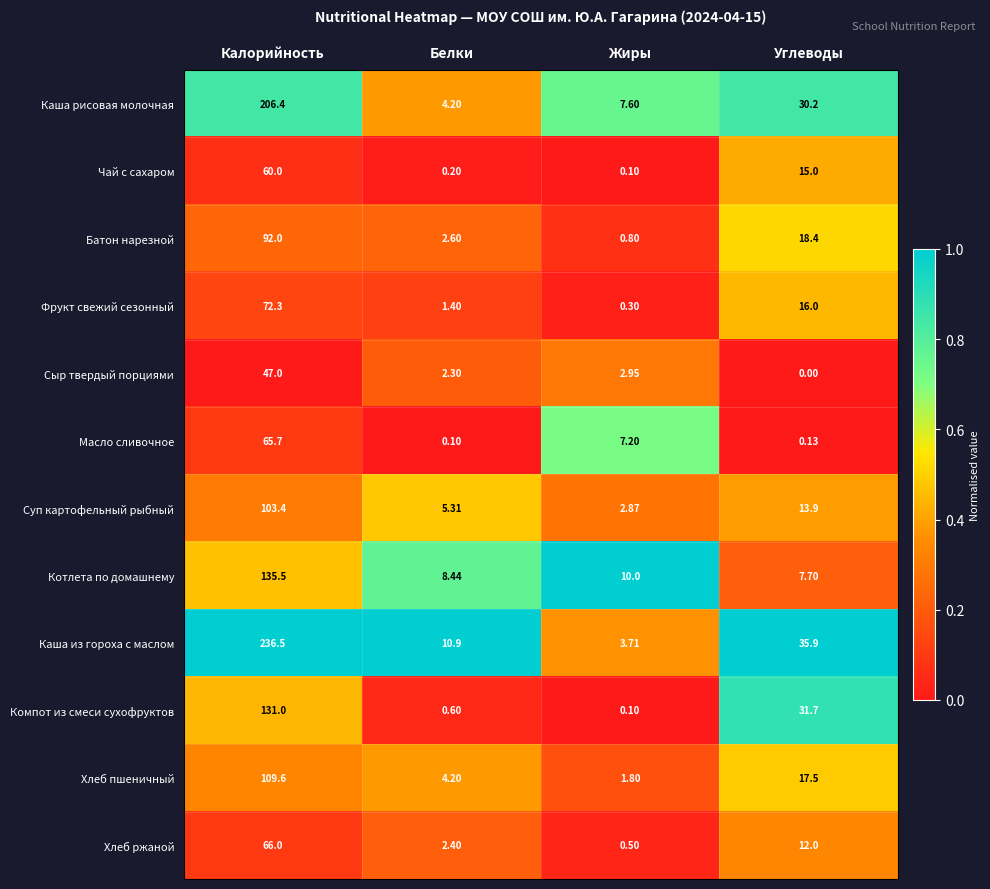

Between Калорийность and Углеводы, which series saw the biggest shift?

Каша из гороха с маслом